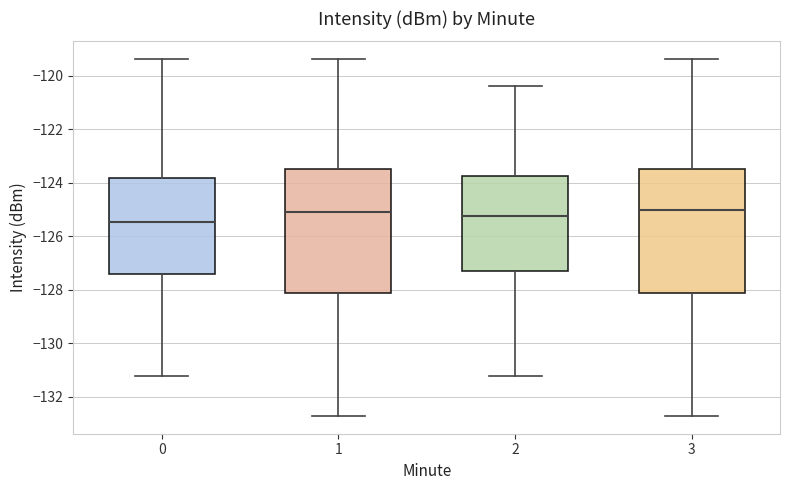

Where is the lower edge of the box at x = 1 on the y-axis? The values are not printed on the chart, so give them approximately, as read against the axis.

-128.2